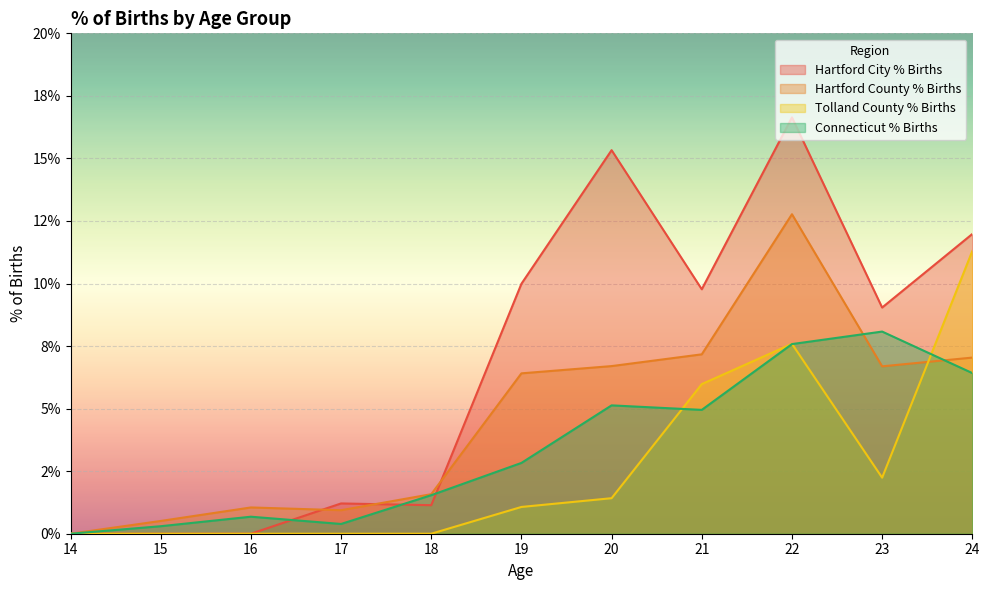

At how many categories does at least one series exceed 0?

10